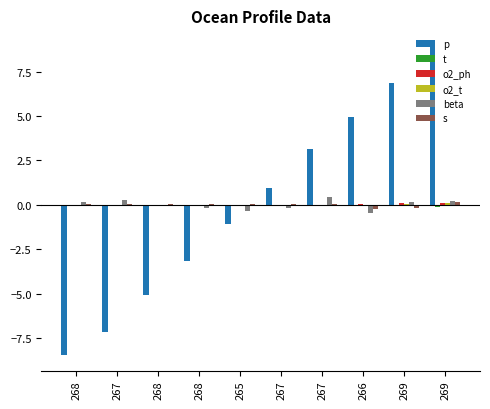

What is the difference between the maximum and minimum values in the t series?

0.1